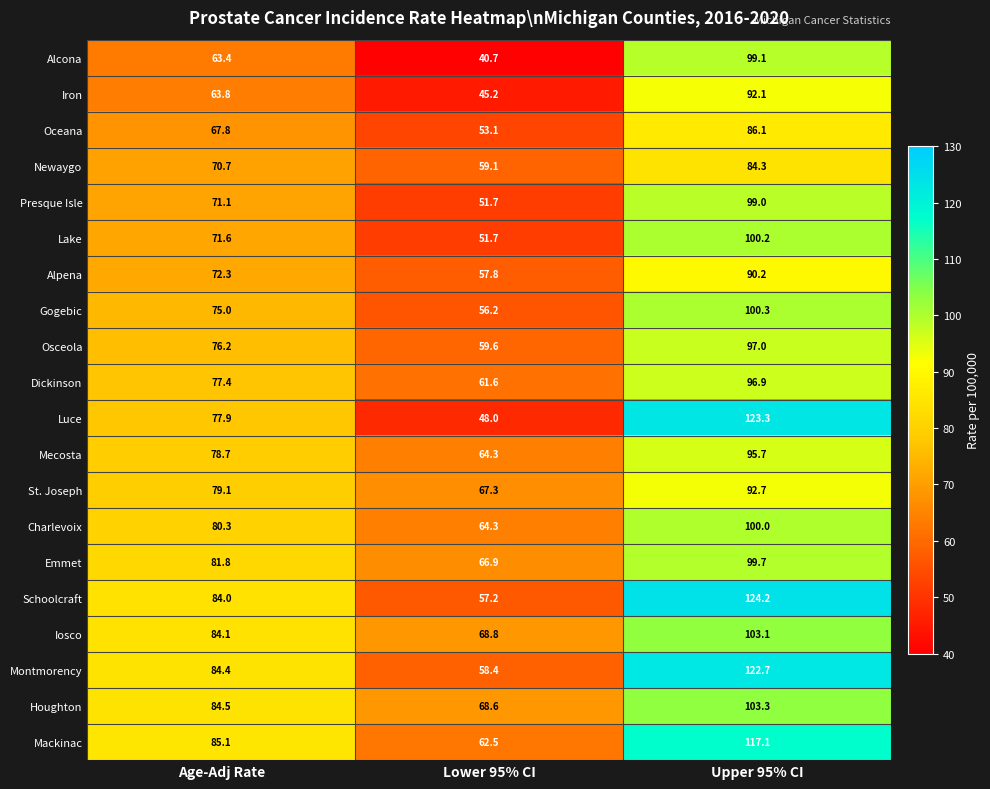

What is the maximum value for Alpena?

90.2